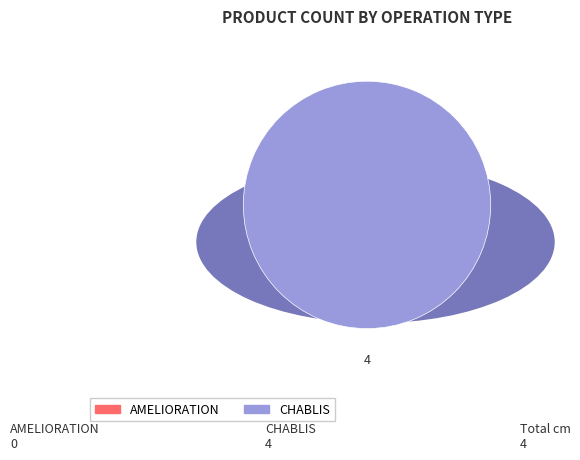

Between AMELIORATION and CHABLIS, which is larger?

CHABLIS